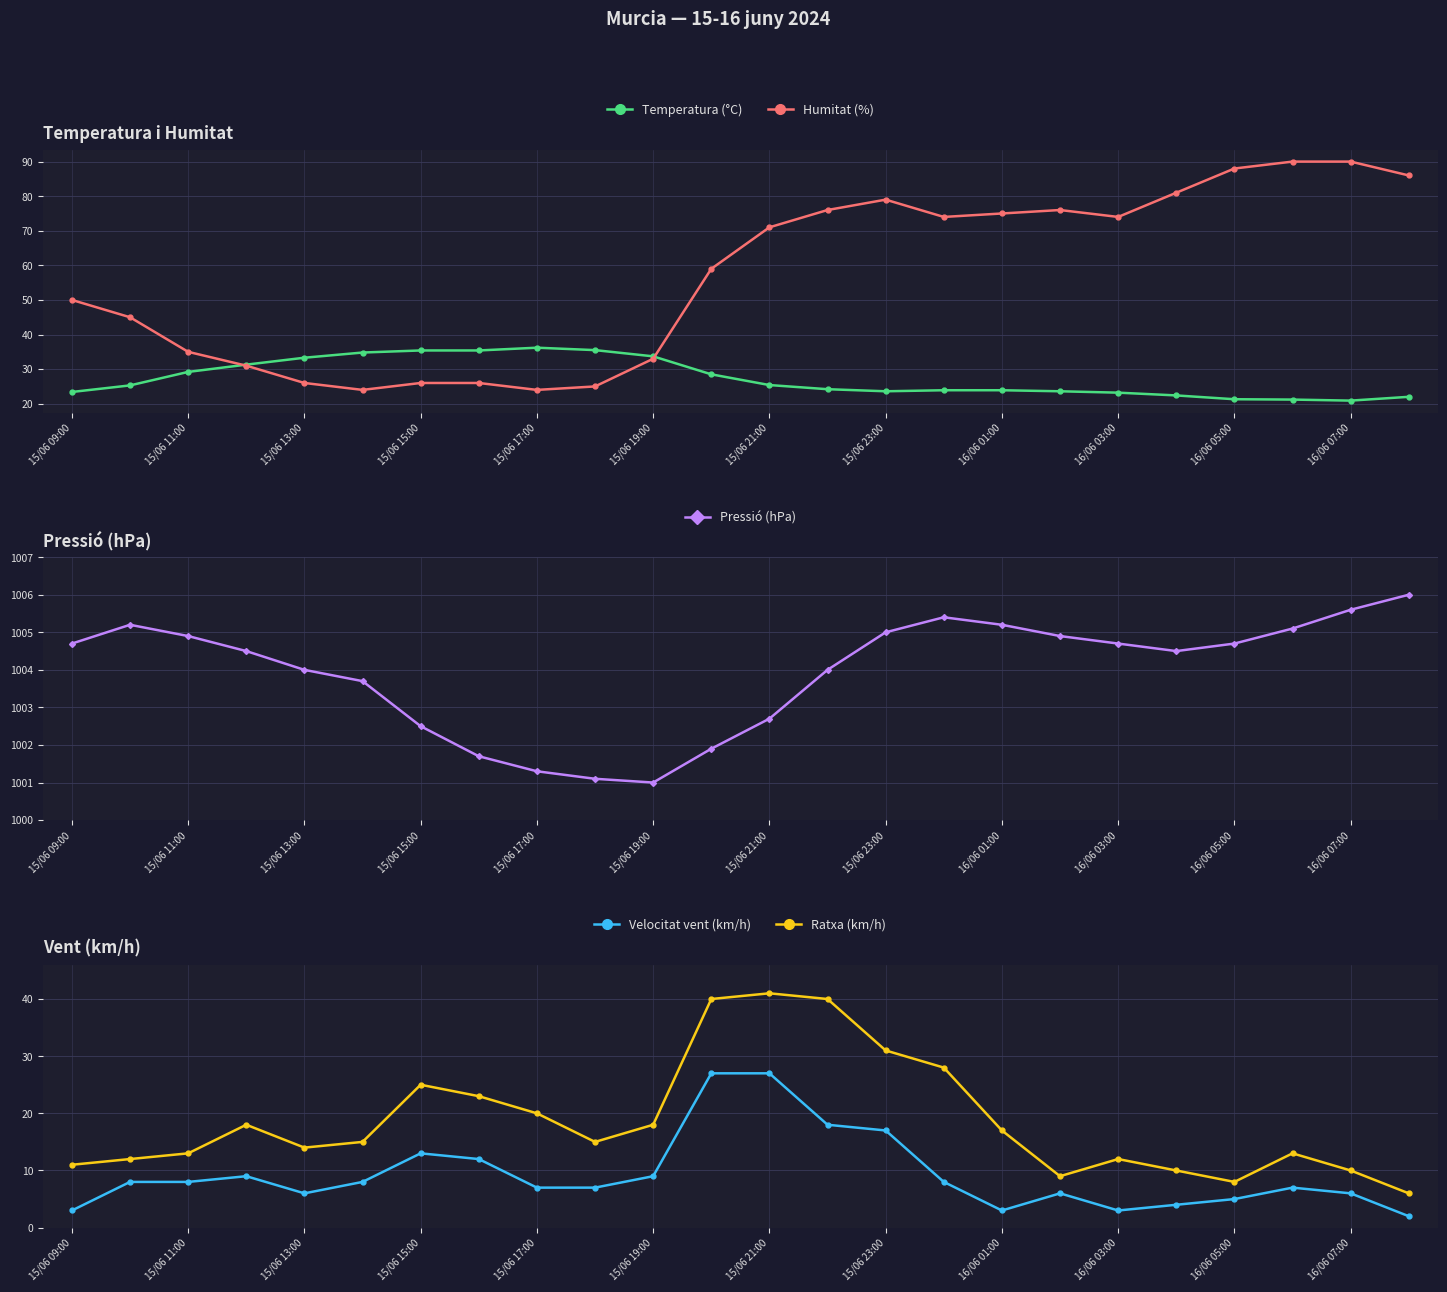

True or false: Pressió (hPa) and Ratxa (km/h) cross at least once.

False